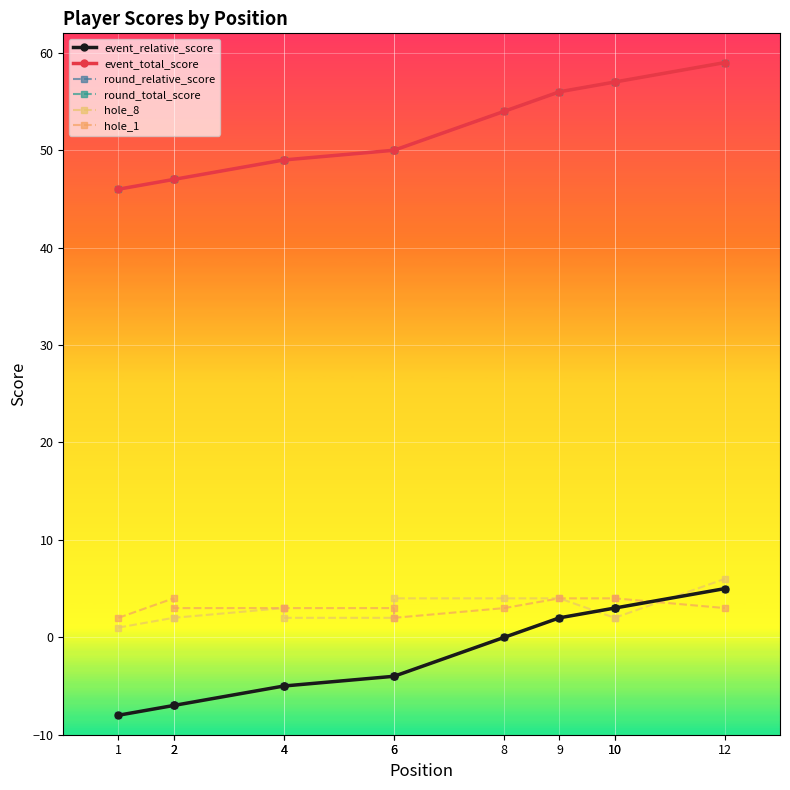

Which category has the highest value in the event_relative_score series?

12